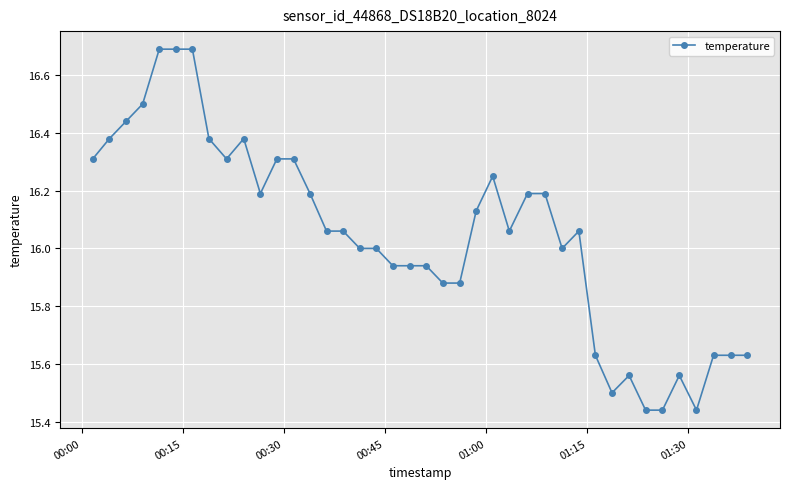

What is the average value?

16.0